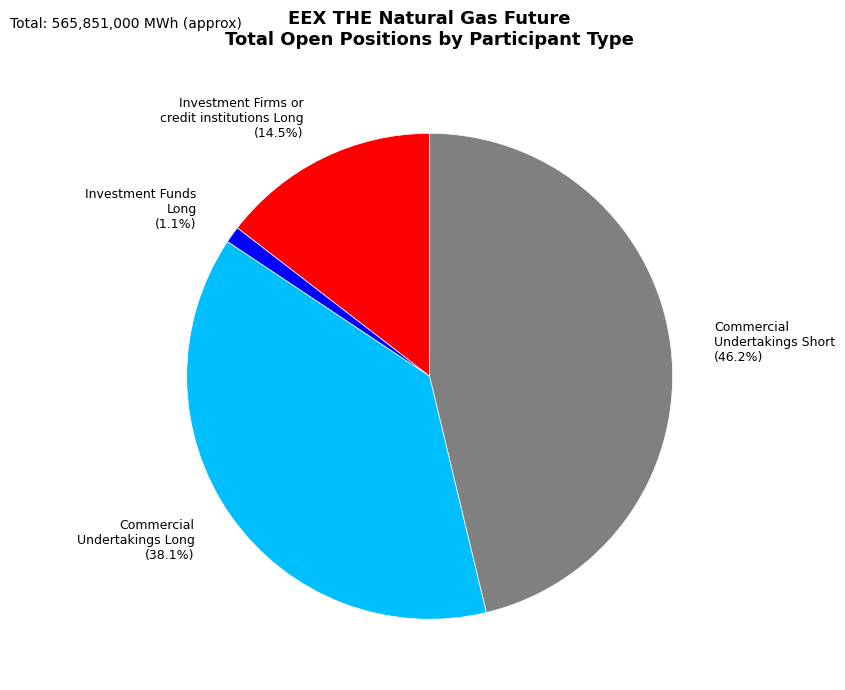

How many slices are in this pie chart?

4